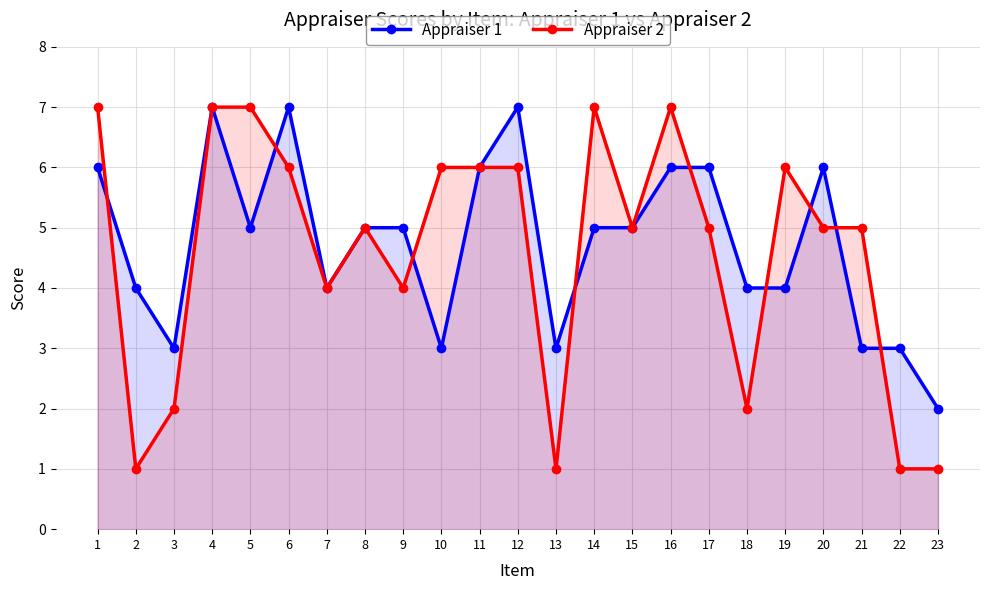

What are all the series names shown in the legend?

Appraiser 1, Appraiser 2